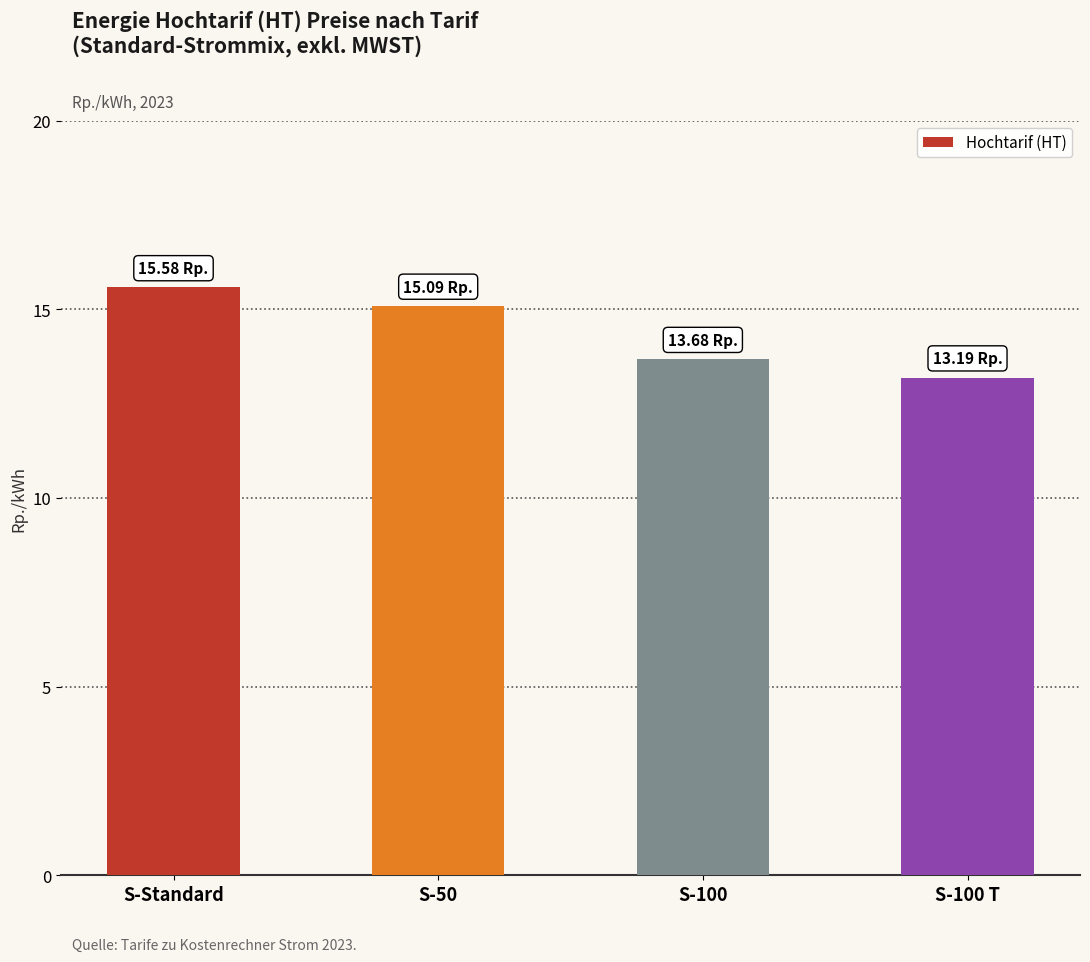

Approximately how many times larger is the value at S-100 compared to S-50?

0.9